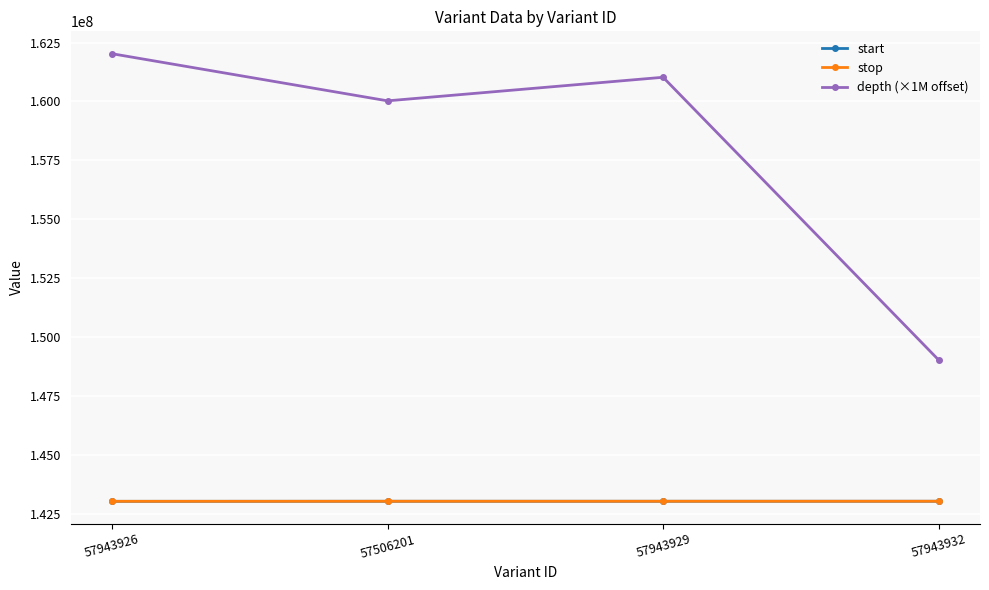

Does the chart display data point markers on the line(s)?

Yes